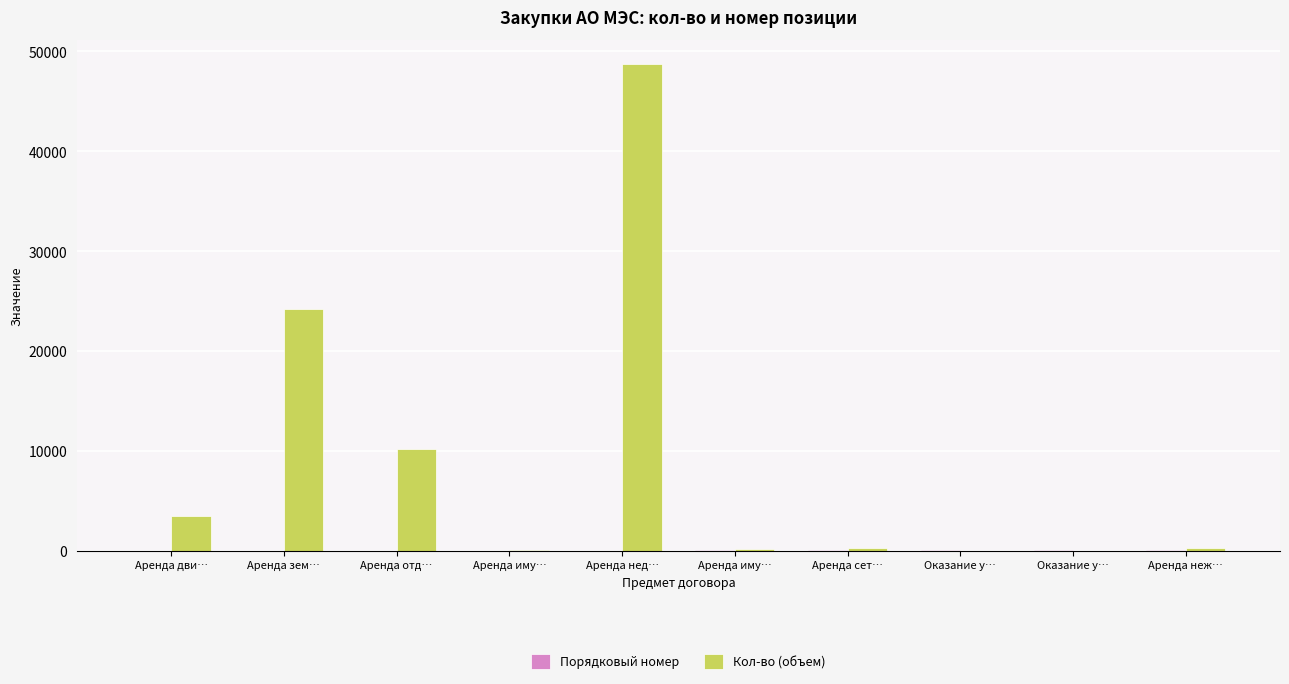

Does the chart contain stacked bars?

No